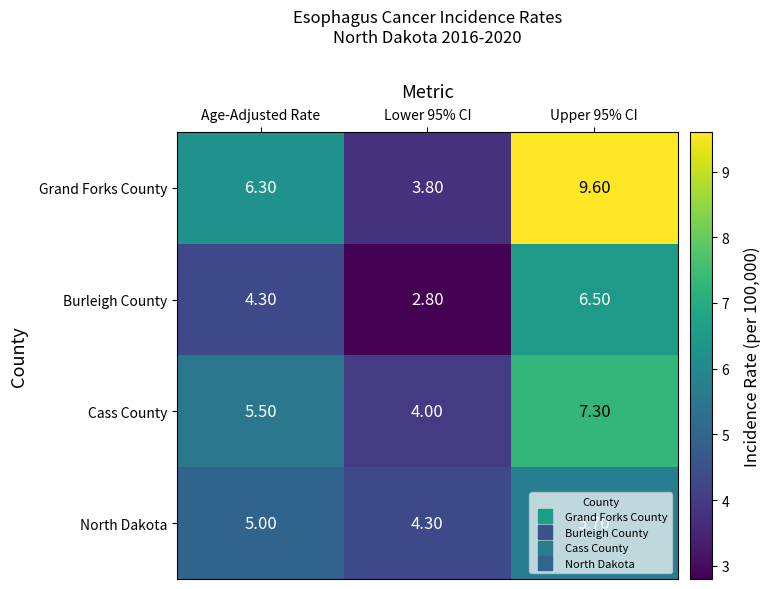

What is the greatest value displayed?

9.6